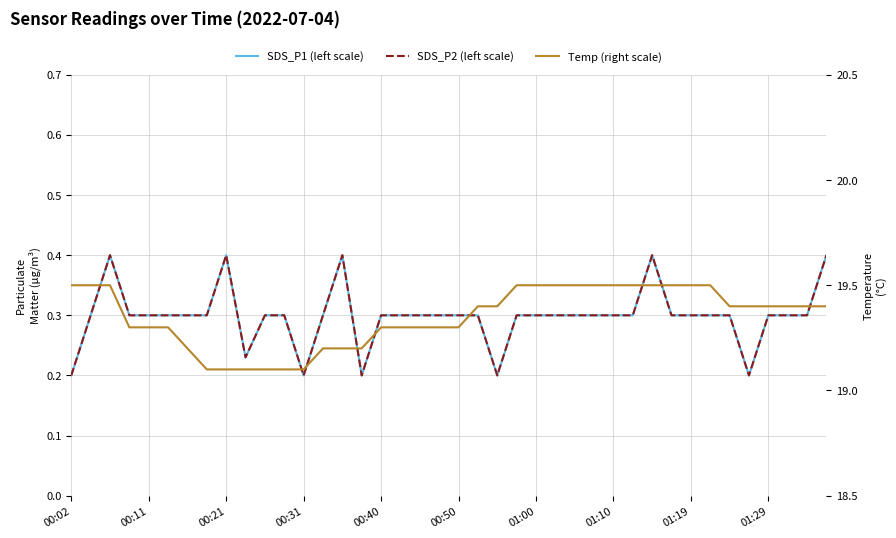

What is the difference between the maximum and minimum values in the SDS_P2 (left scale) series?

0.2